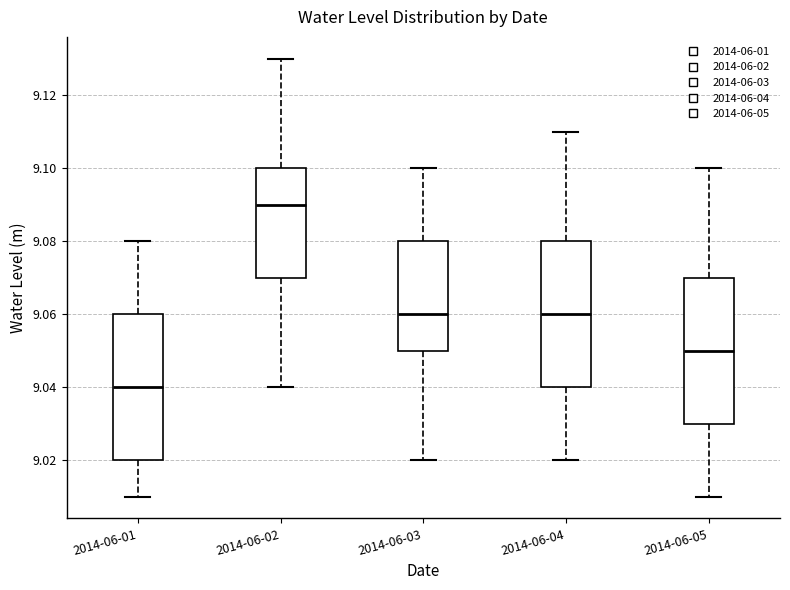

Reading left to right, transcribe this box plot: for each box, give where its median line is, the range the box spans, and where its two whiskers end, as read against the y-axis. The values are not printed on the chart, so give them approximately, as read against the axis.

2014-06-01: median 9.04, box 9.02 to 9.06, whiskers 9.01 to 9.08
2014-06-02: median 9.09, box 9.07 to 9.10, whiskers 9.04 to 9.13
2014-06-03: median 9.06, box 9.05 to 9.08, whiskers 9.02 to 9.10
2014-06-04: median 9.06, box 9.04 to 9.08, whiskers 9.02 to 9.11
2014-06-05: median 9.05, box 9.03 to 9.07, whiskers 9.01 to 9.10